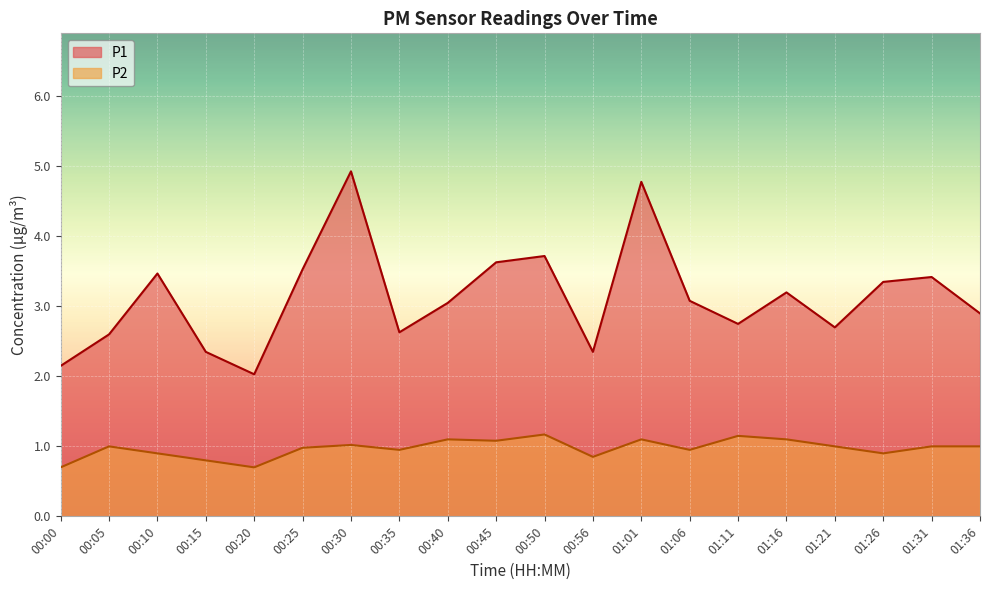

How many lines are shown in the chart?

2